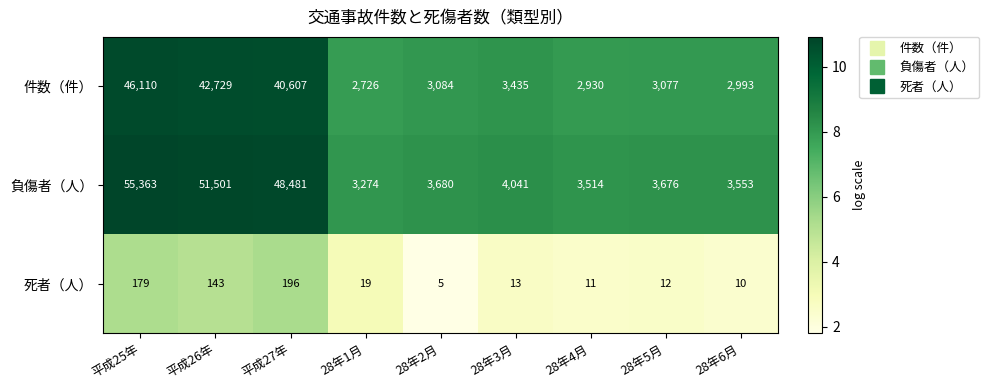

Which series has the largest range (max minus min)?

負傷者（人）